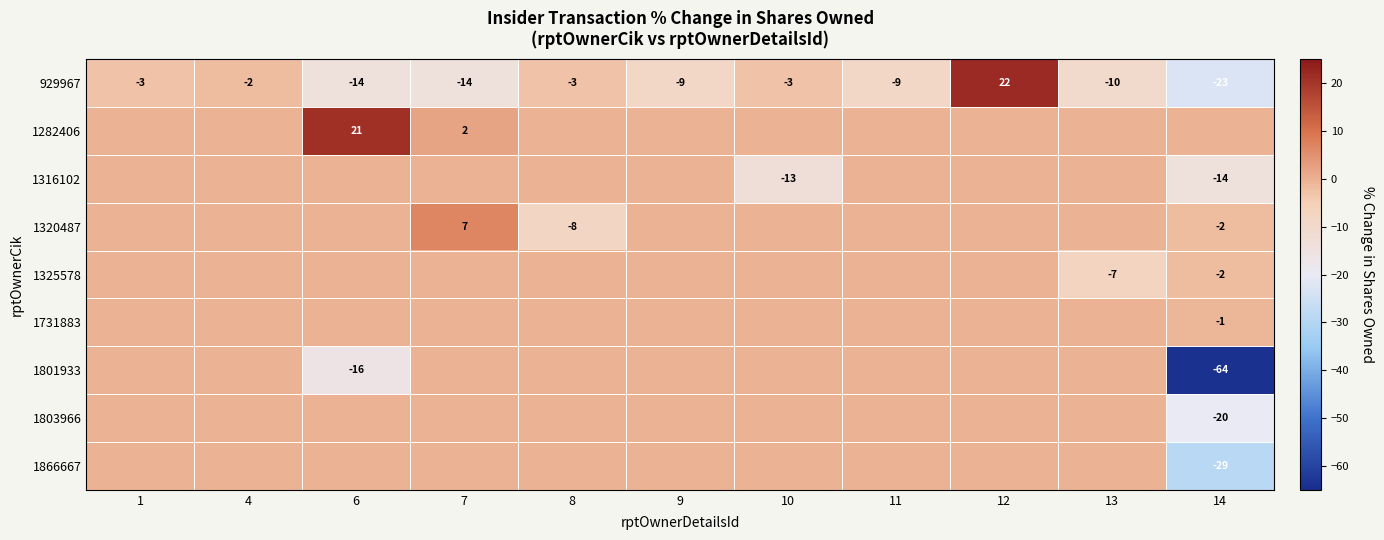

What is the average value of the 929967 series?

-6